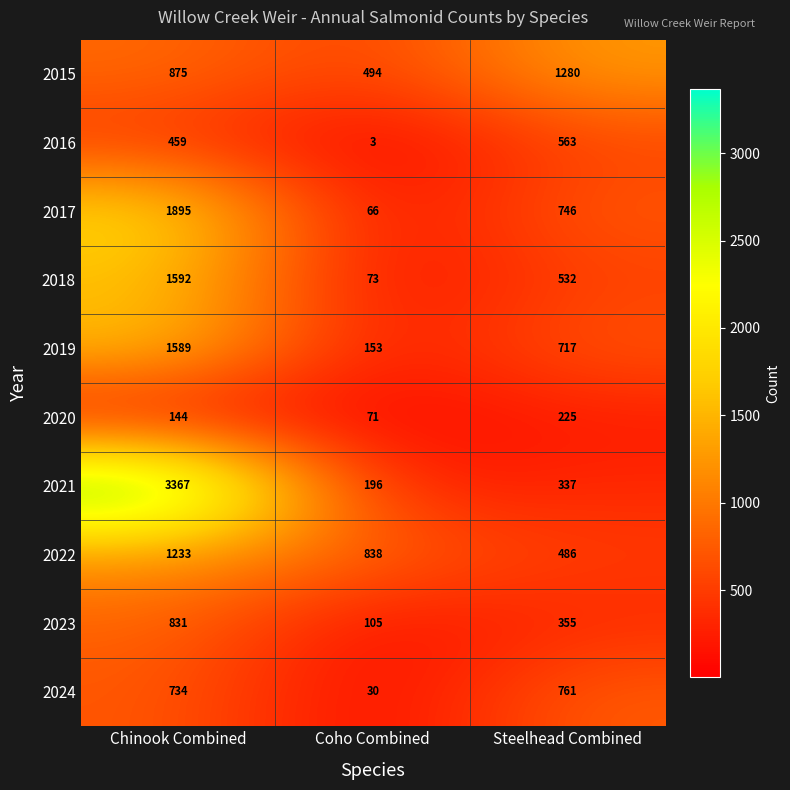

Which series has the largest total across all categories?

2021